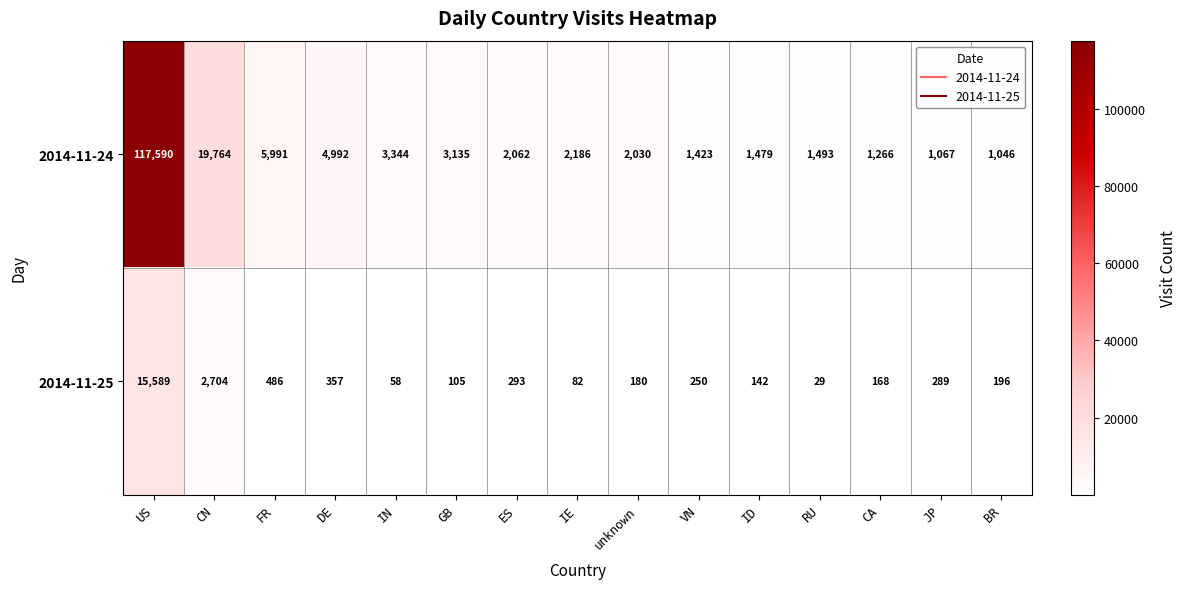

Reading left to right, list all the values displayed in this chart.

2014-11-24: 117590	19764	5991	4992	3344	3135	2062	2186	2030	1423	1479	1493	1266	1067	1046
2014-11-25: 15589	2704	486	357	58	105	293	82	180	250	142	29	168	289	196